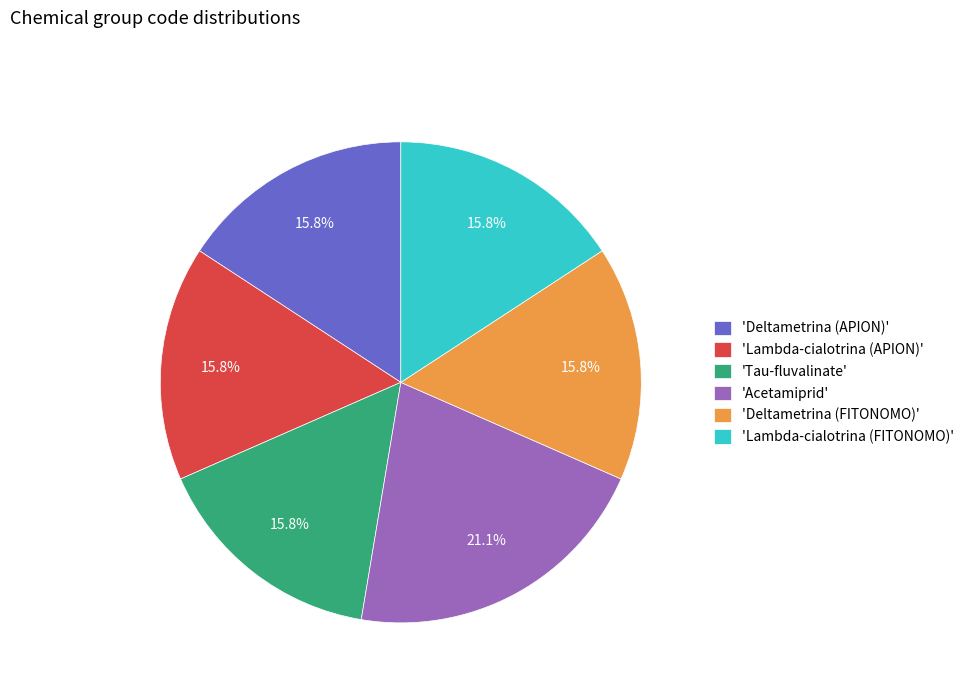

Combined, do 'Deltametrina (APION)' and 'Lambda-cialotrina (APION)' account for over 50%?

No